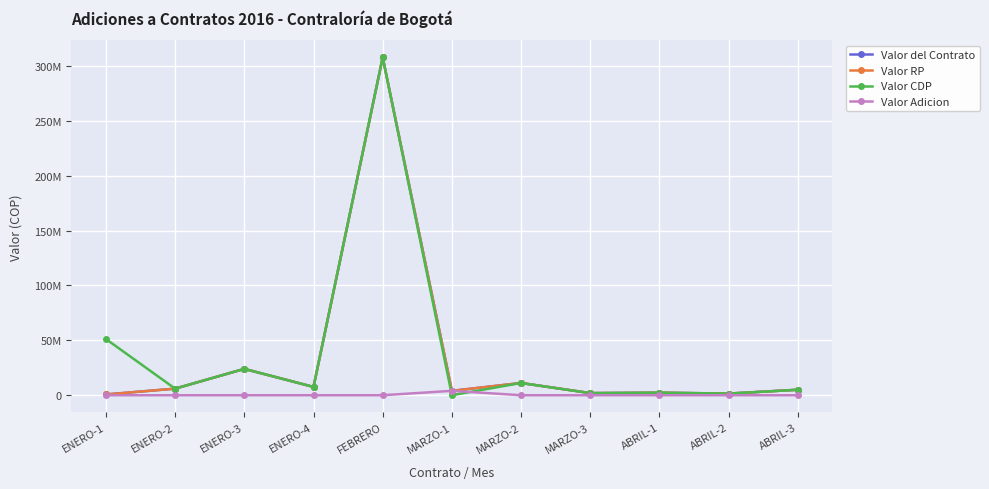

What is the difference between the second highest and second lowest values in the Valor CDP series?

49690440